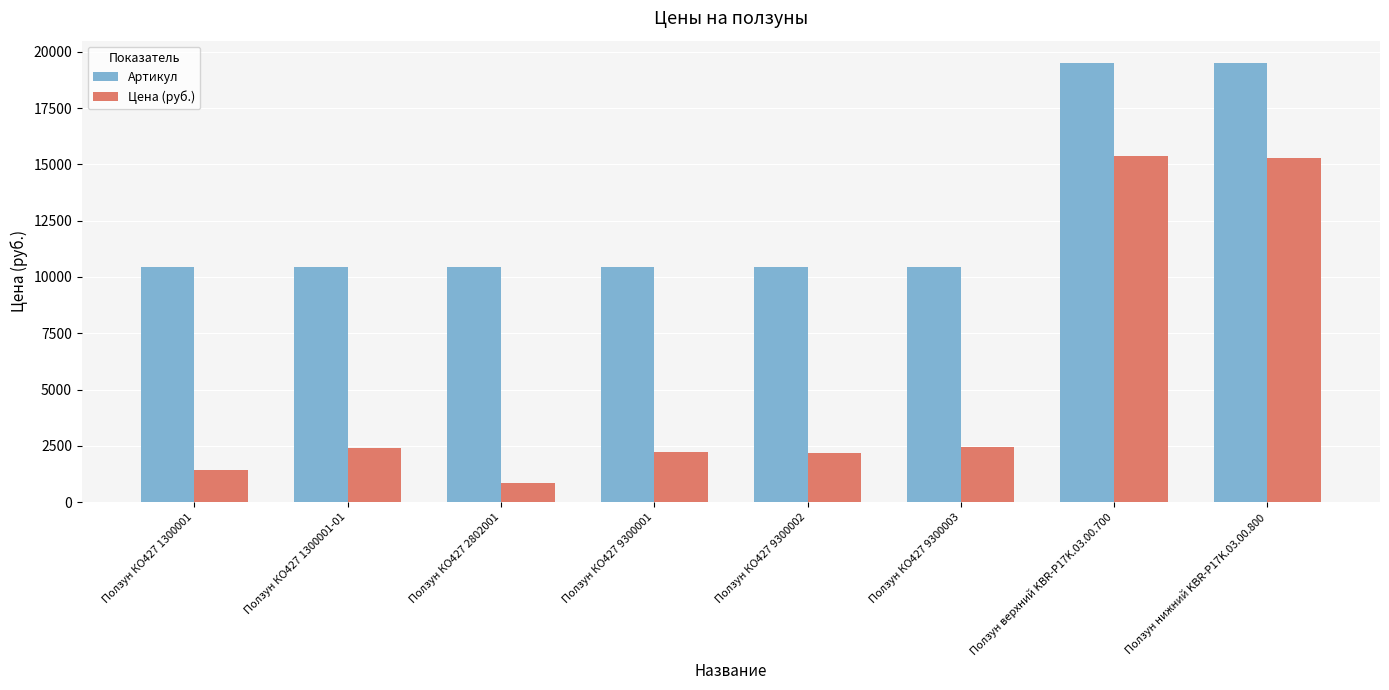

The Артикул series shows 10431 at Ползун КО427 1300001-01. True or false?

True